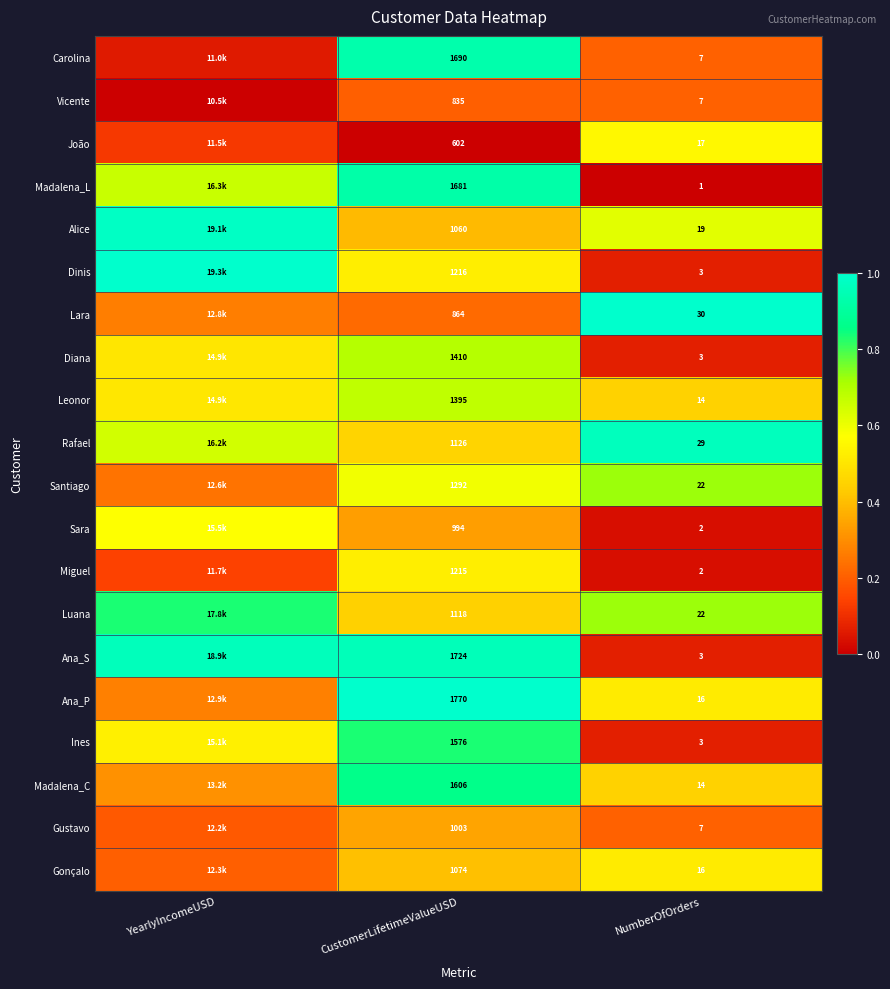

Which series changed the most between CustomerLifetimeValueUSD and NumberOfOrders?

Ana_P